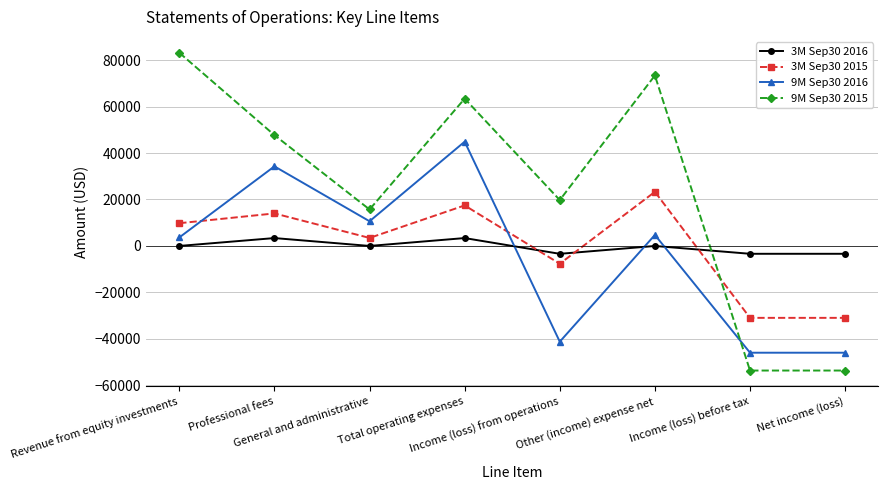

What is the greatest value displayed?

83149